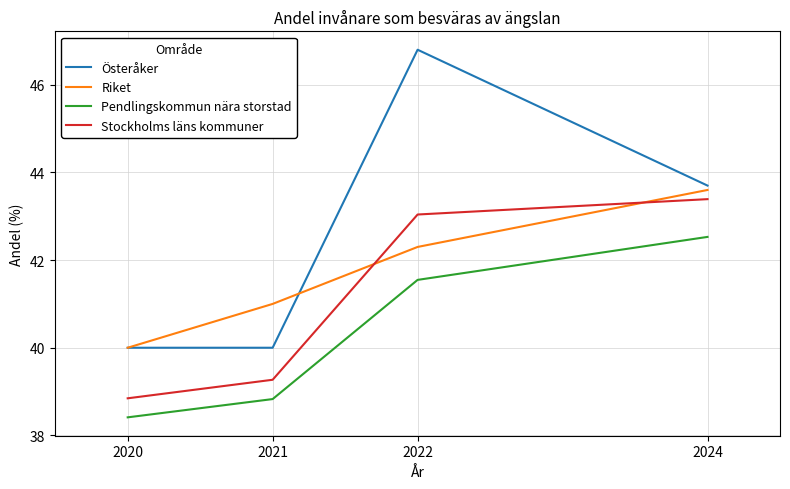

Rank the categories by Stockholms läns kommuner value from lowest to highest.

2020, 2021, 2022, 2024